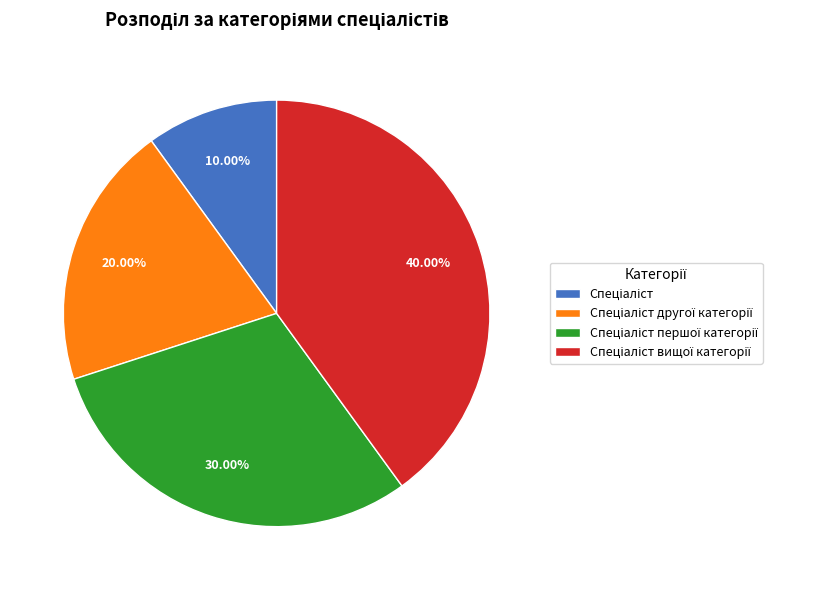

Does any single category account for the majority?

No